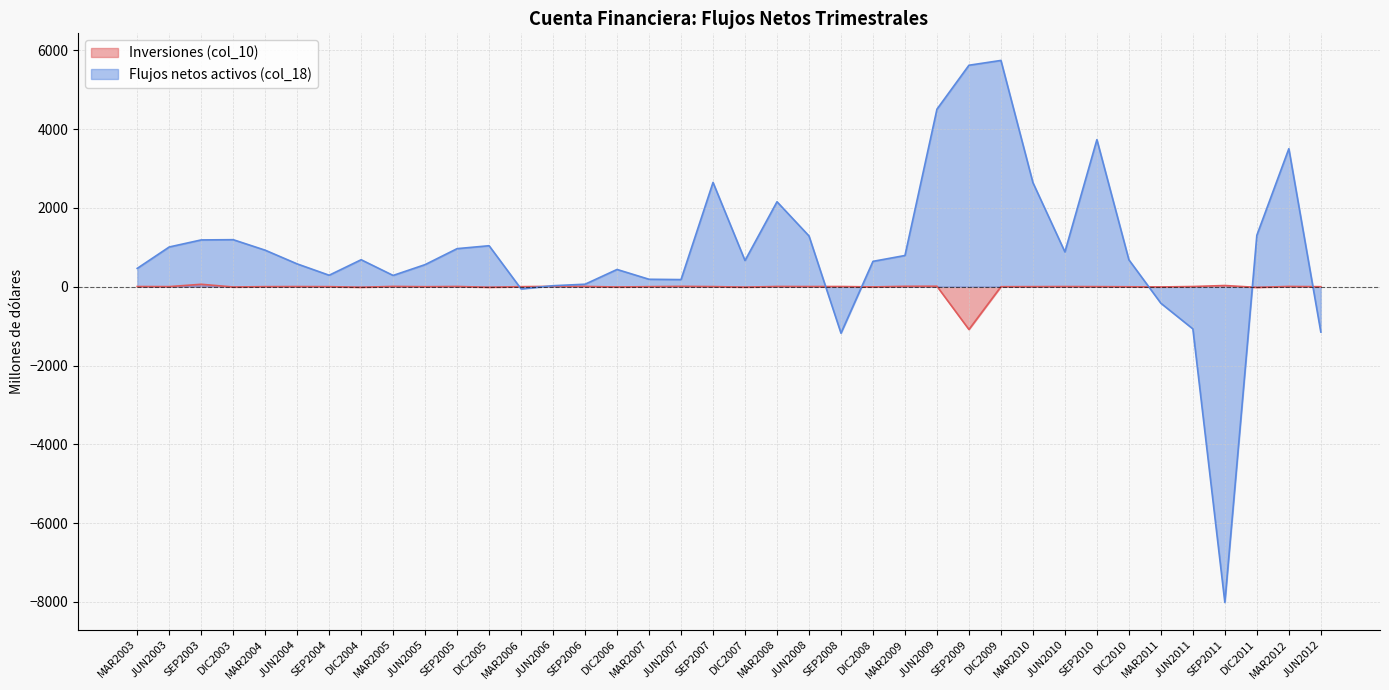

Rank the series at SEP2010 from highest to lowest value.

Flujos netos activos (col_18), Inversiones (col_10)